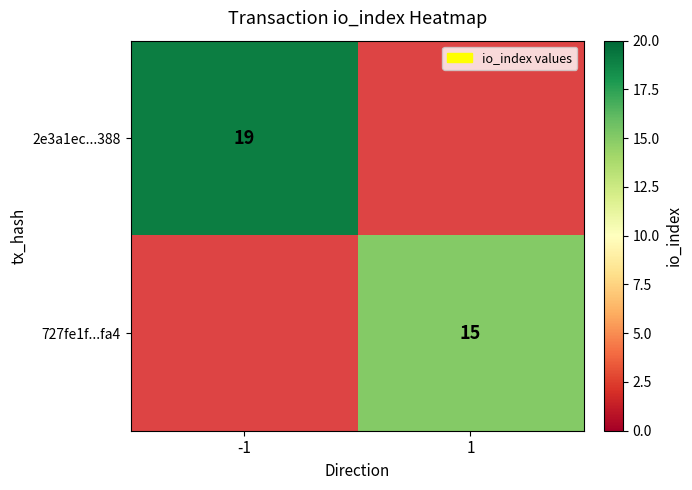

How many distinct data groups are displayed?

2